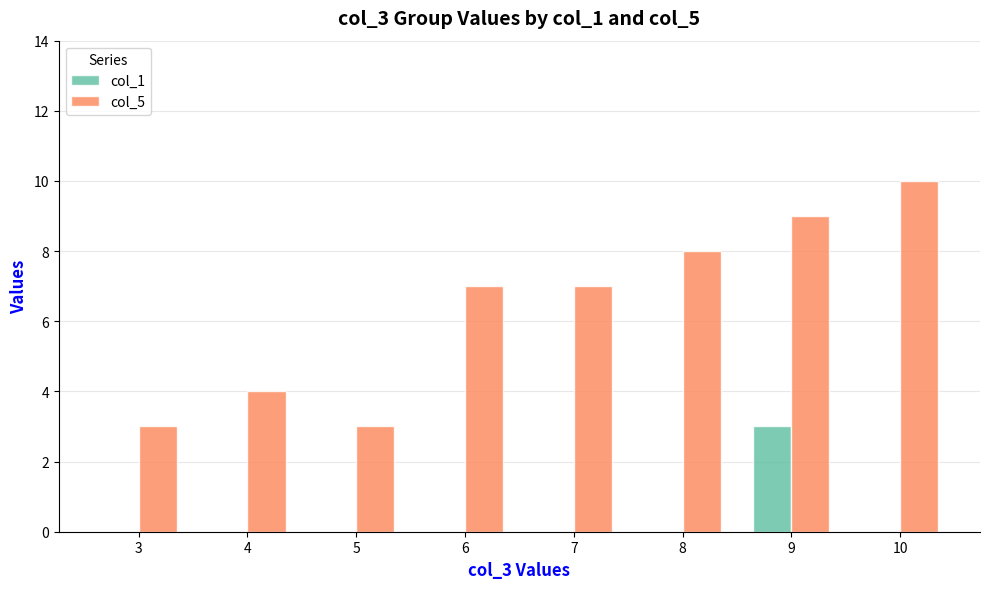

What is the sum of all col_5 values?

51